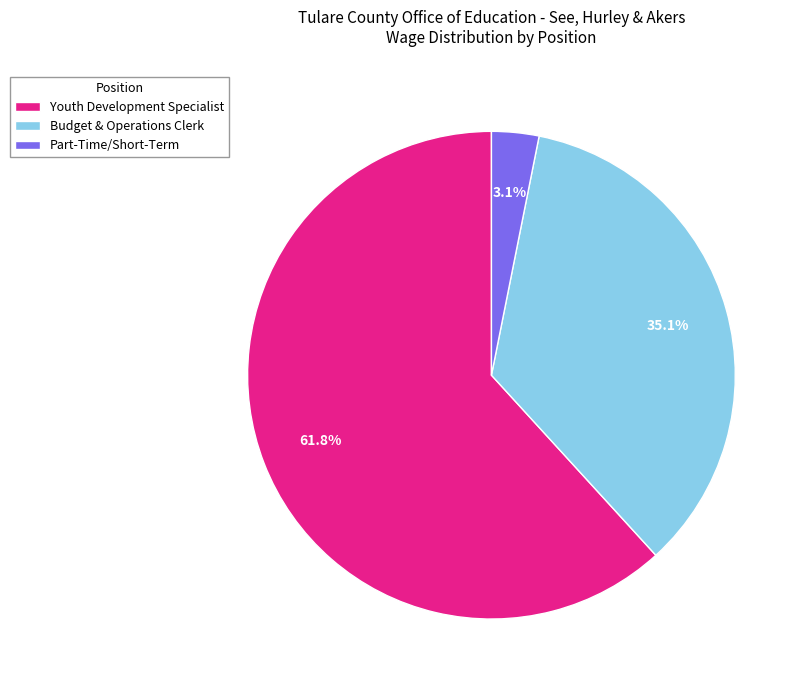

Between Part-Time/Short-Term and Youth Development Specialist, which is larger?

Youth Development Specialist